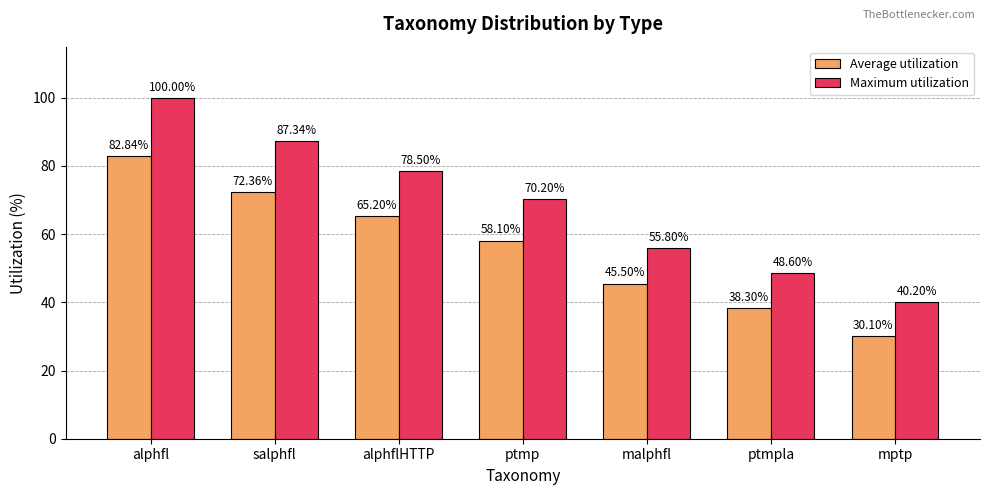

What is the label of the 3rd bar from the left?

alphflHTTP